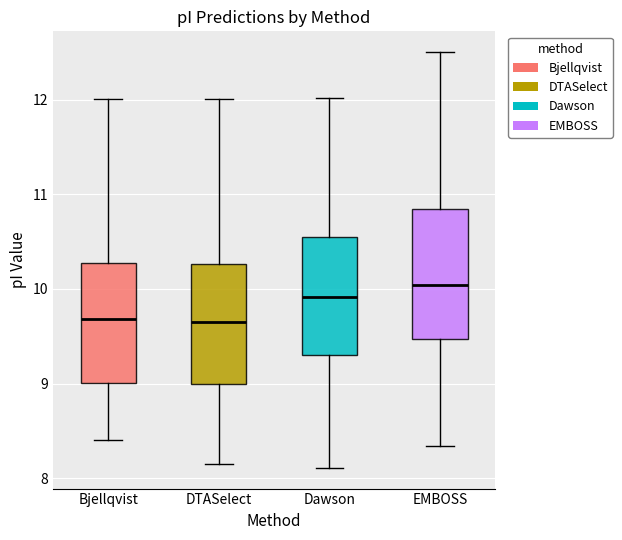

Reading left to right, read every box against the y-axis: the position of its median line, the range the box covers, and the ends of its whiskers. The values are not printed on the chart, so give them approximately, as read against the axis.

Bjellqvist: median 9.7, box 9.0 to 10.3, whiskers 8.4 to 12.0
DTASelect: median 9.6, box 9.0 to 10.3, whiskers 8.2 to 12.0
Dawson: median 9.9, box 9.3 to 10.6, whiskers 8.1 to 12.0
EMBOSS: median 10.0, box 9.5 to 10.8, whiskers 8.3 to 12.5